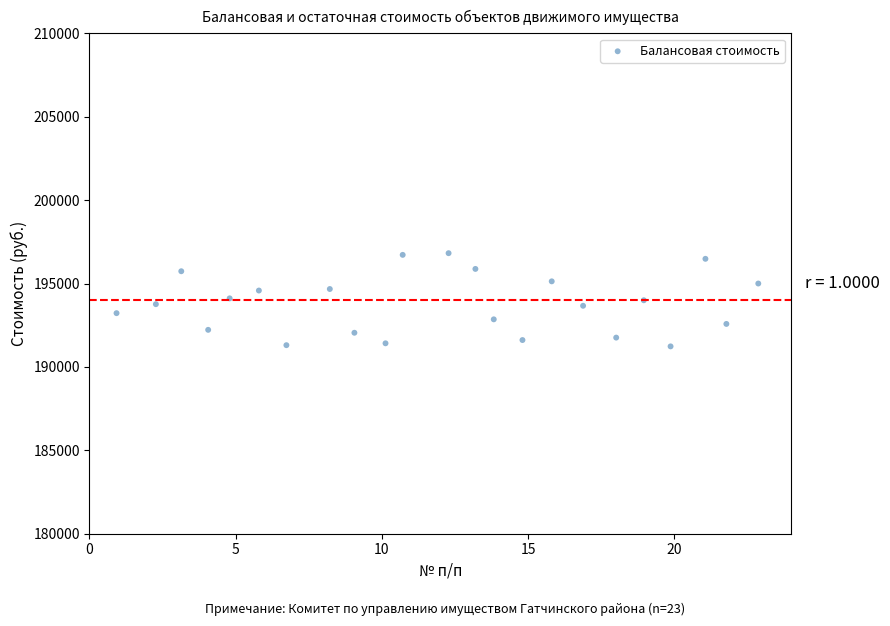

What is the range of X values (max minus min)?

22.0